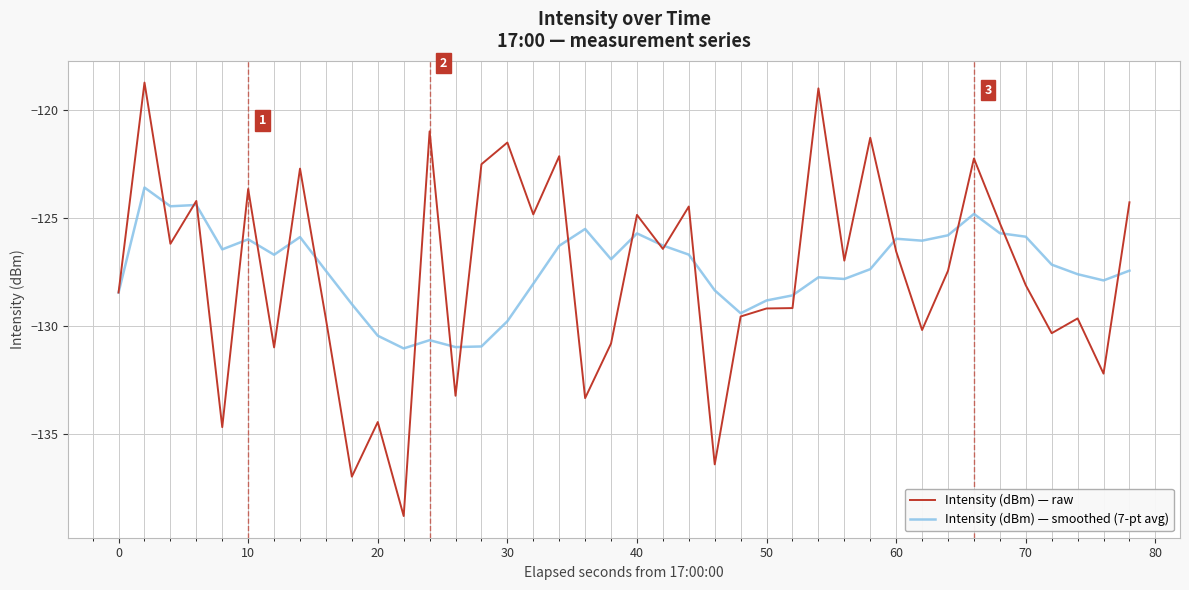

What is the minimum value shown in the chart?

-138.8